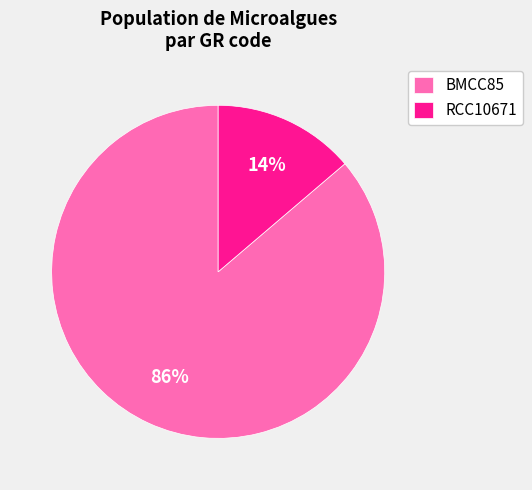

Does BMCC85 account for over 50% of the chart?

Yes